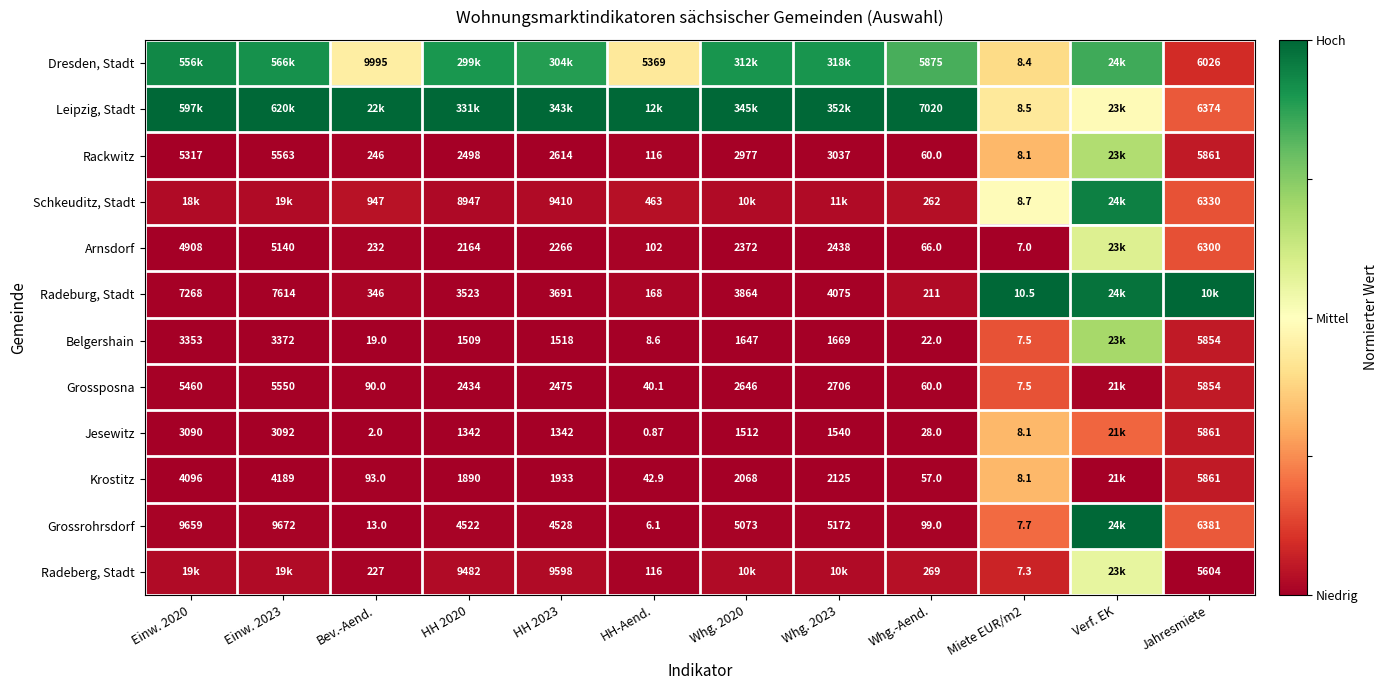

Where is Grossrohrsdorf nearest to the value 0?

Miete EUR/m2